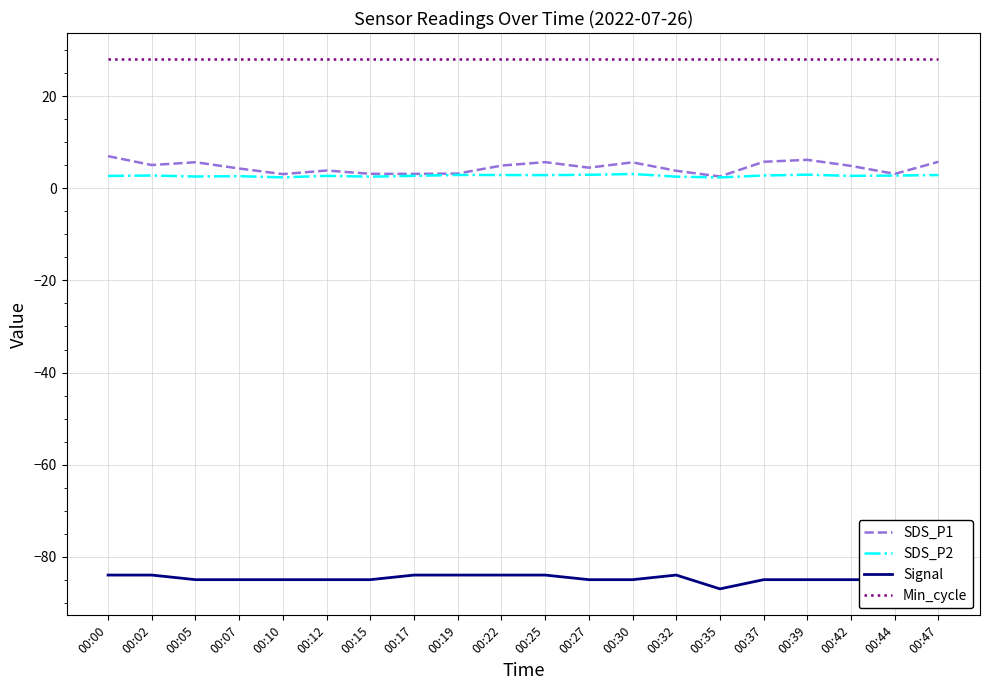

What is the minimum value for Min_cycle?

28.0